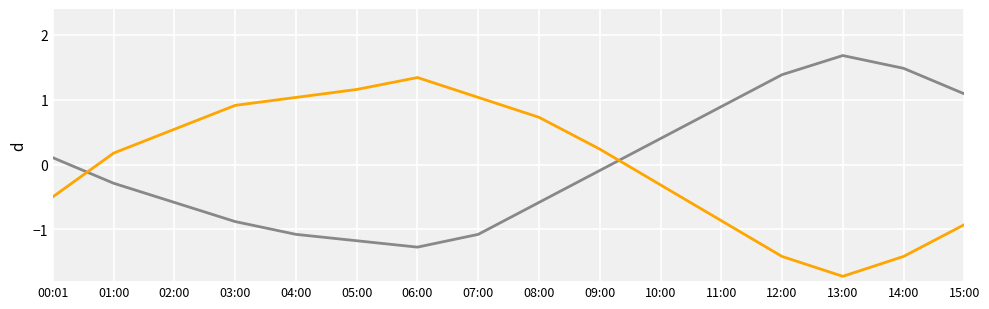

What is the difference between the highest and lowest values at 07:00?

2.1